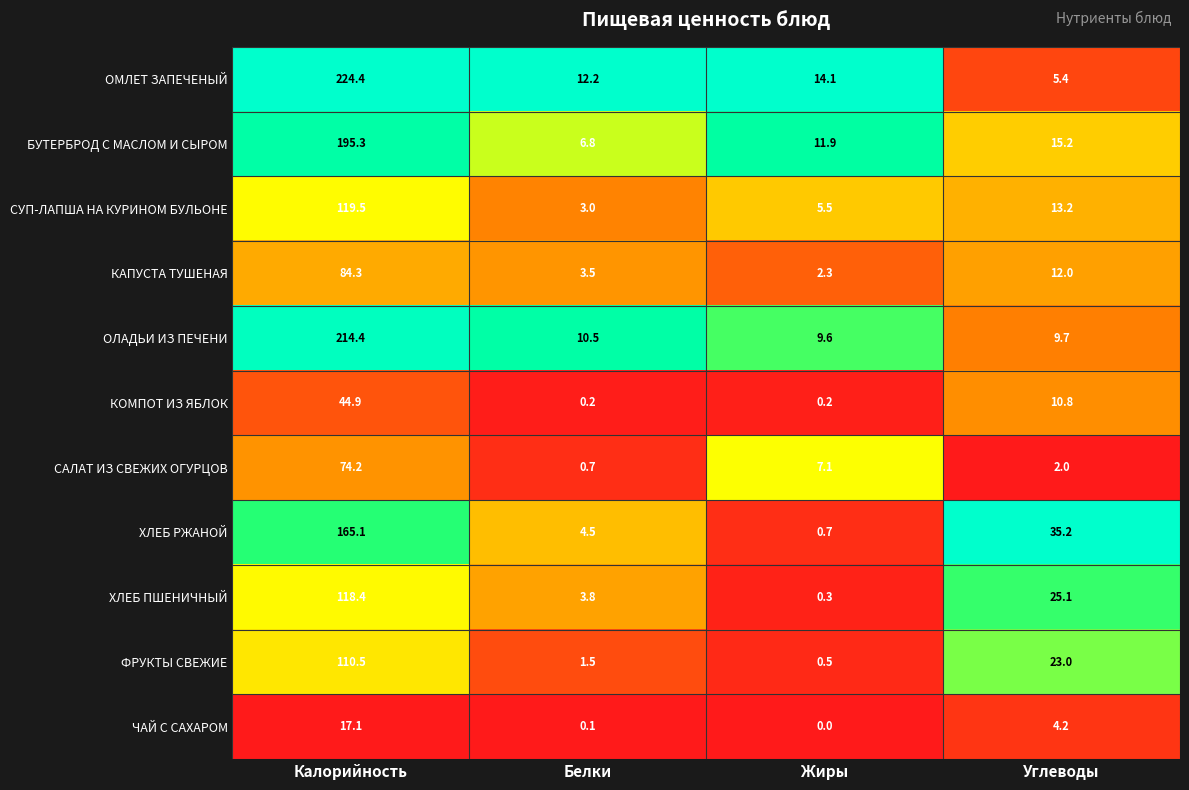

How many distinct data groups are displayed?

11